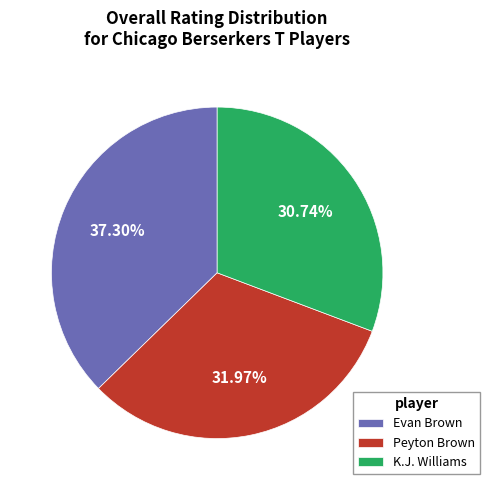

To the nearest percent, what is the combined percentage of K.J. Williams and Evan Brown?

68%